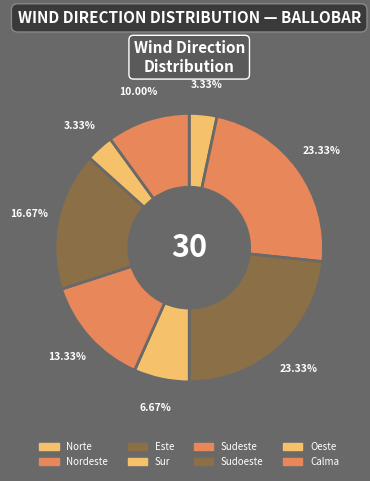

How many segments does this pie chart have?

8